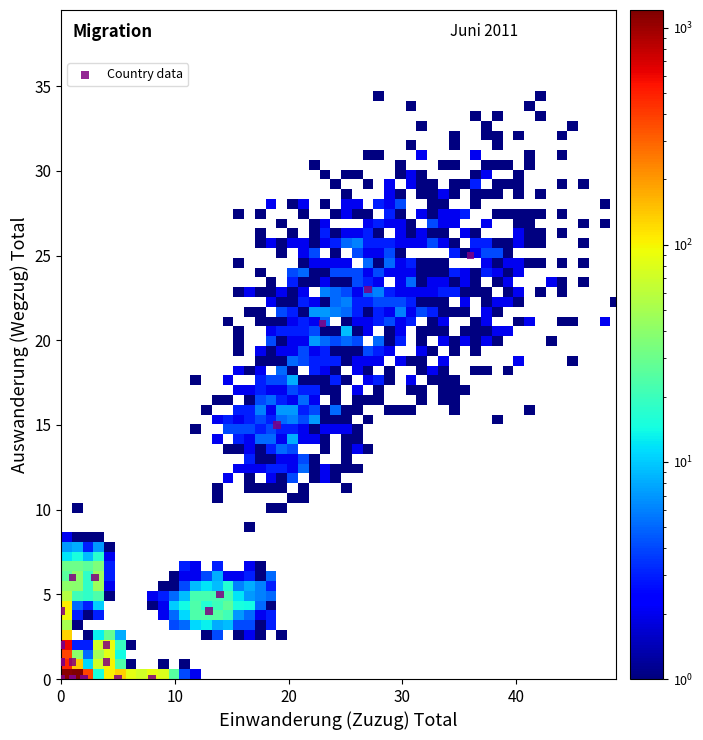

What Y value in the scatter plot is closest to 12?

15